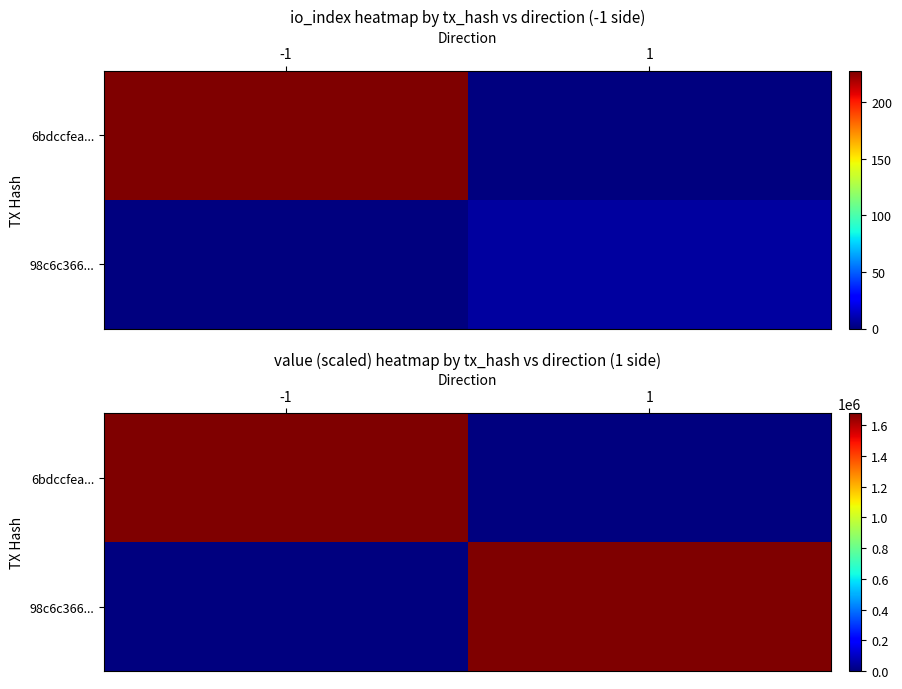

Which has a higher value, 1 or -1?

-1